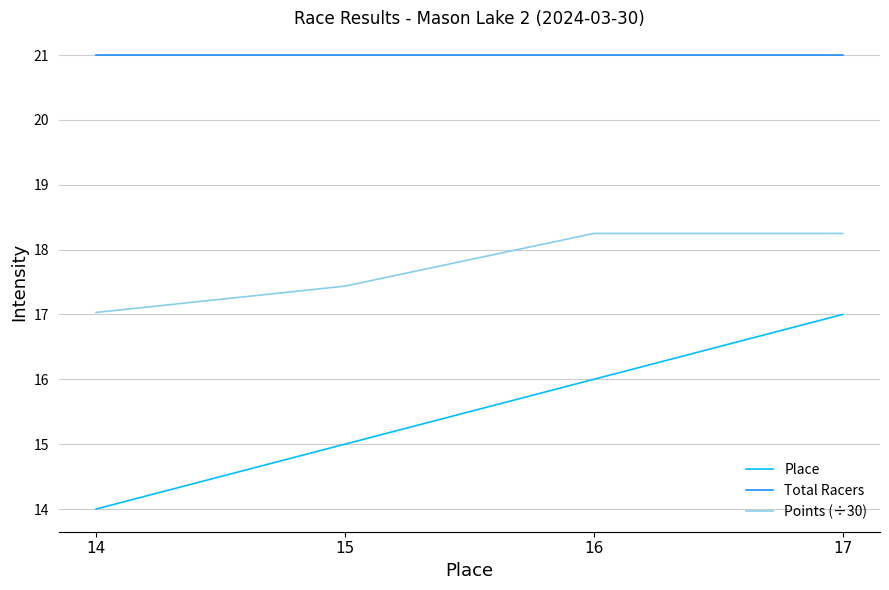

Which series has the largest range (max minus min)?

Place